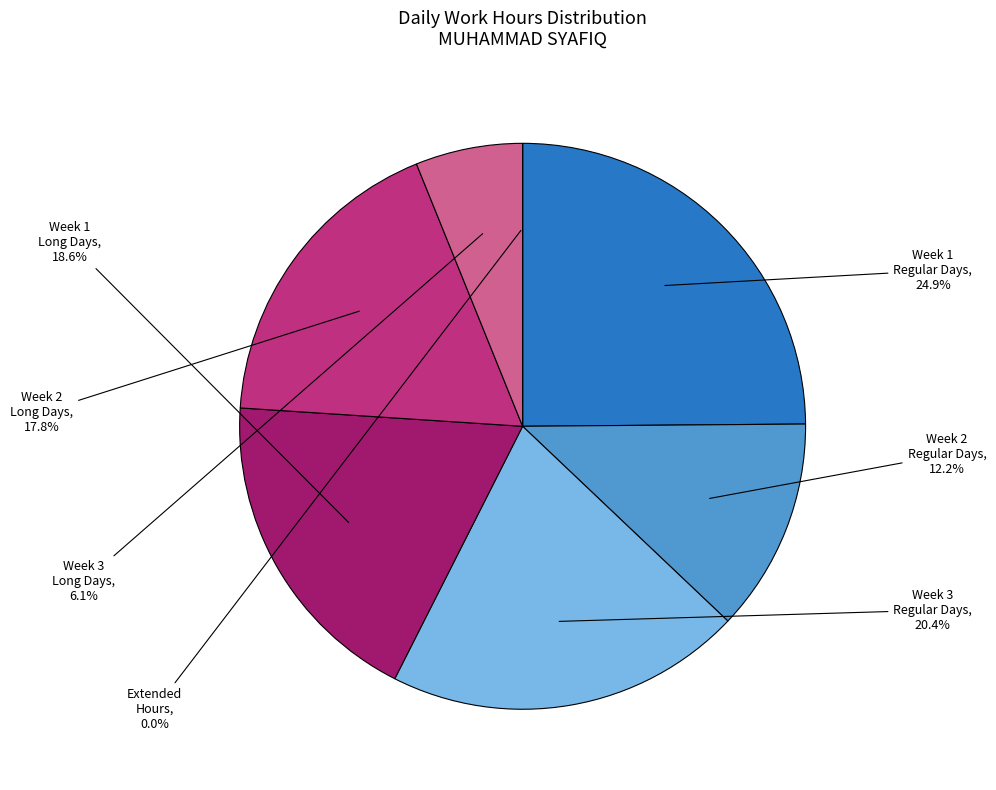

The Day 7 slice represents 1% of the pie. True or false?

False